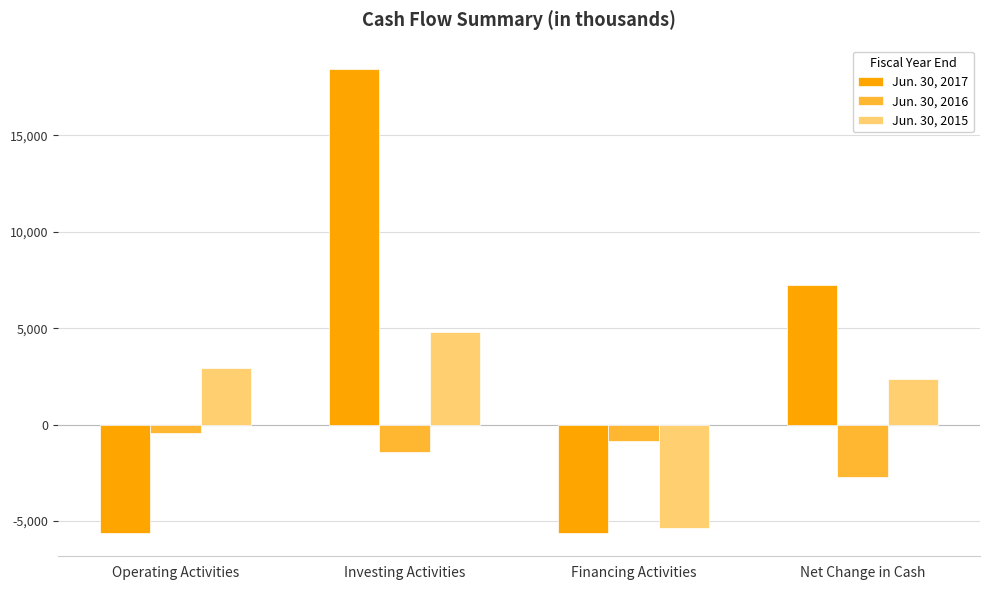

What is the label of the 1st bar from the left?

Operating Activities